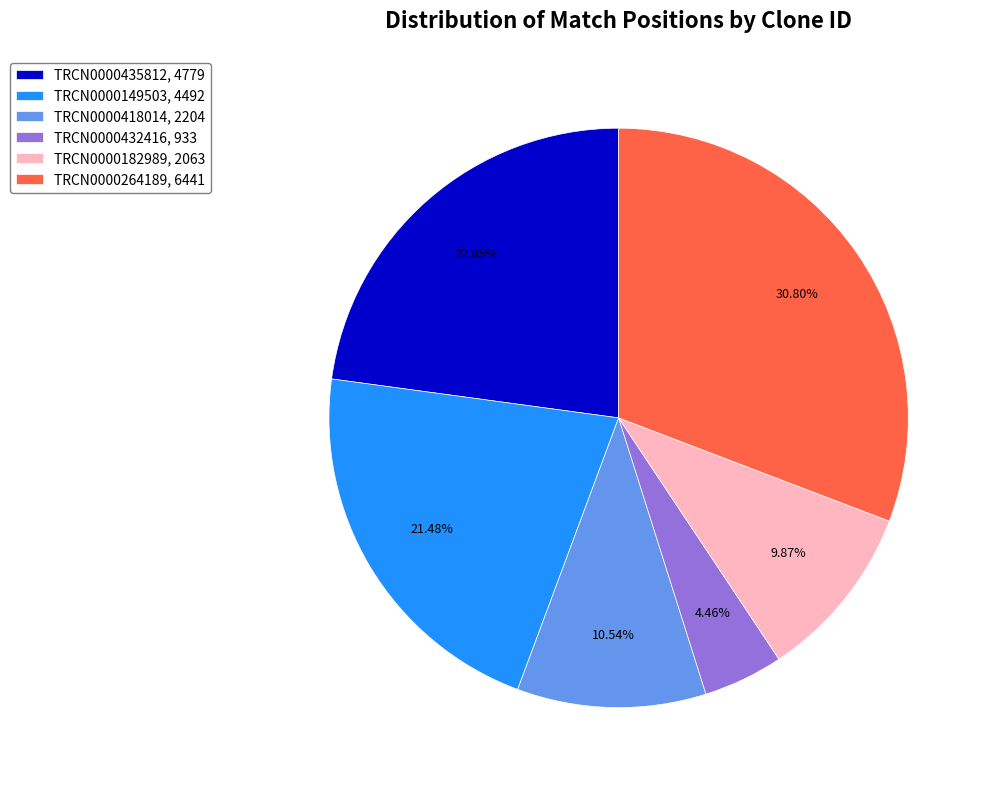

Approximately how many times larger is the value at TRCN0000149503, 4492 compared to TRCN0000432416, 933?

4.8